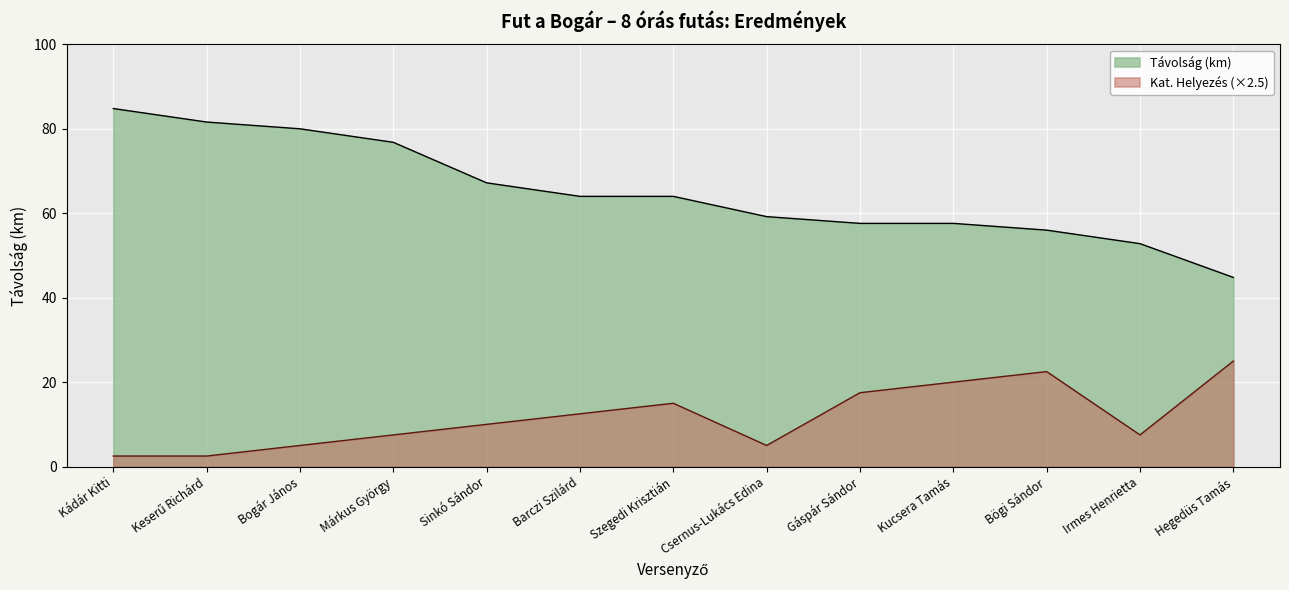

What is the difference between the maximum and minimum values?

22.5